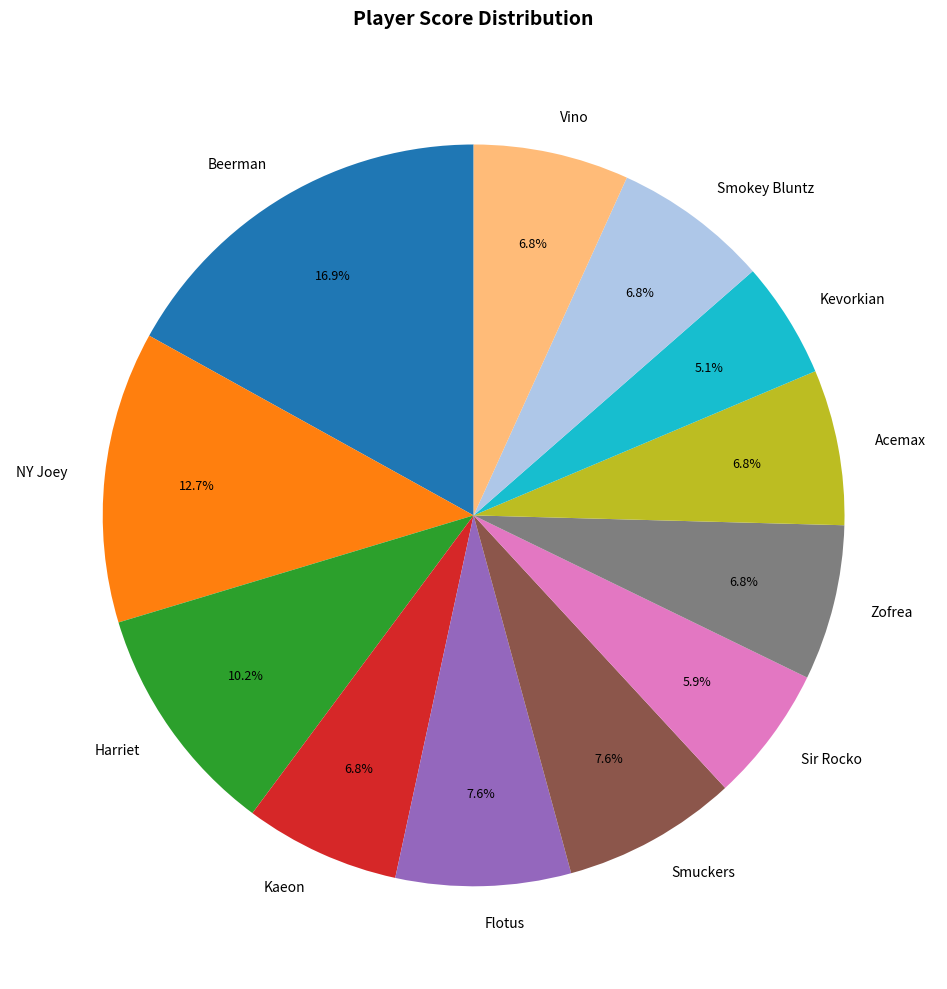

To the nearest percent, what is the difference between the Beerman and NY Joey slice percentages?

4%